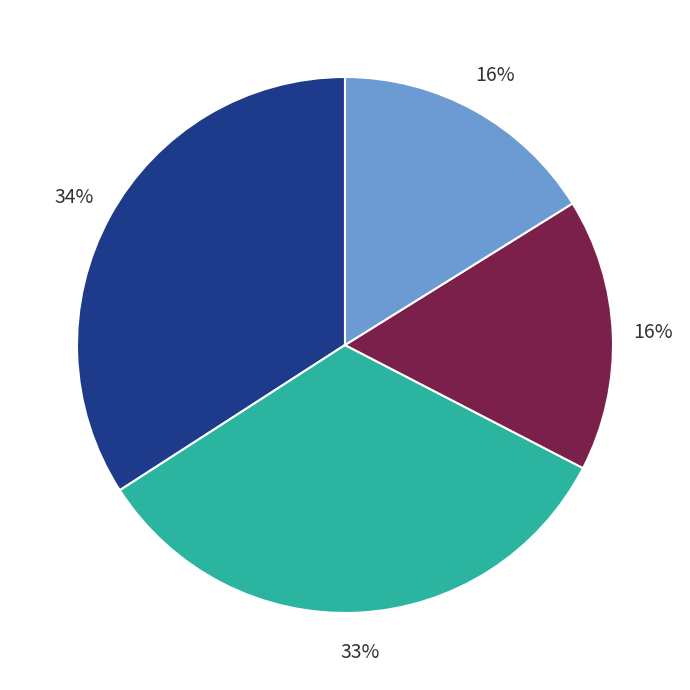

To the nearest percent, what is the average slice percentage?

25%